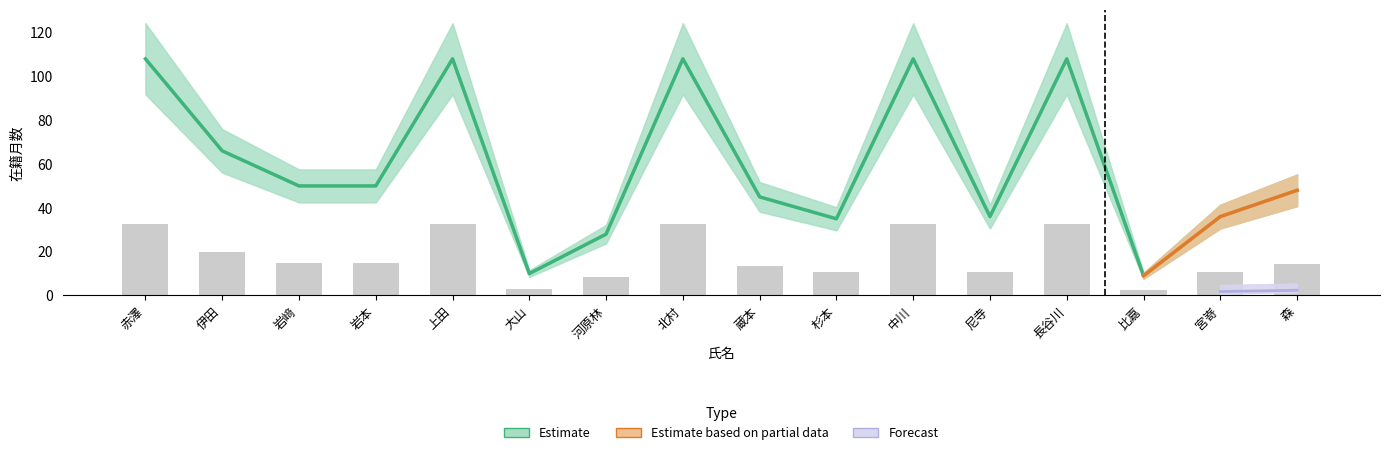

What is the label of the 9th bar from the left?

蔵本